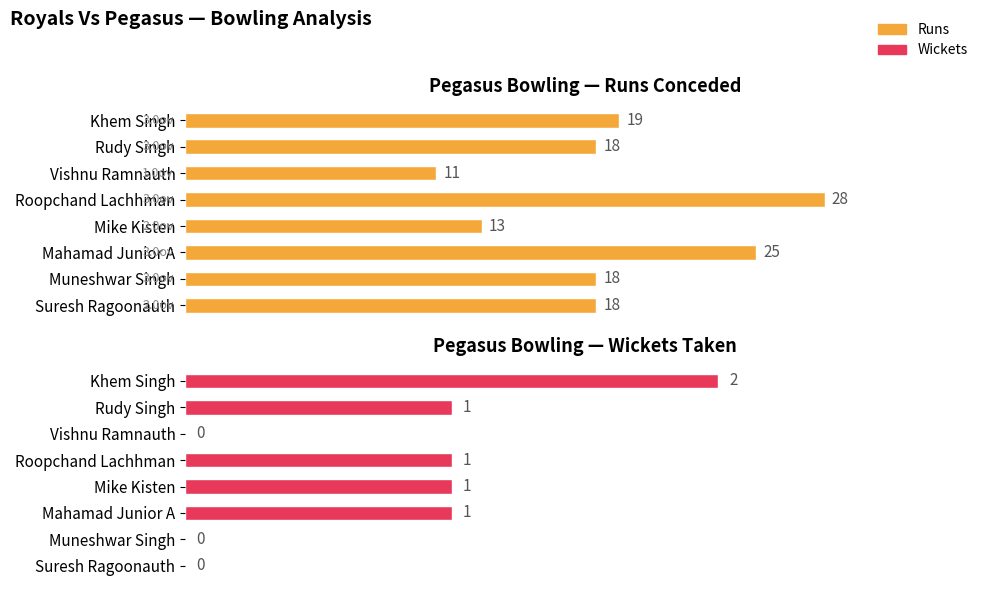

What is the minimum value for Runs?

11